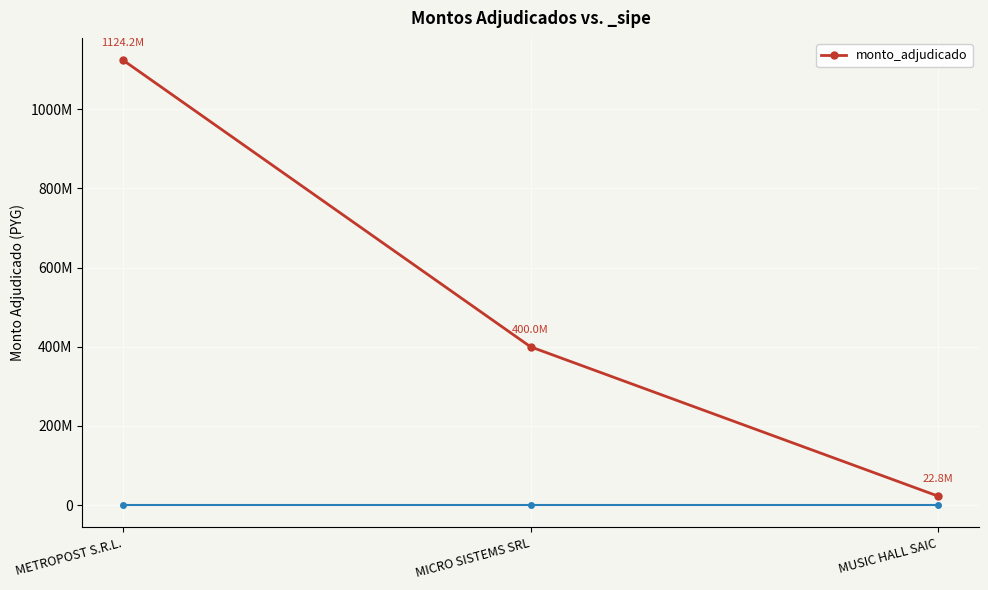

Is this an area chart (filled region under the line)?

No